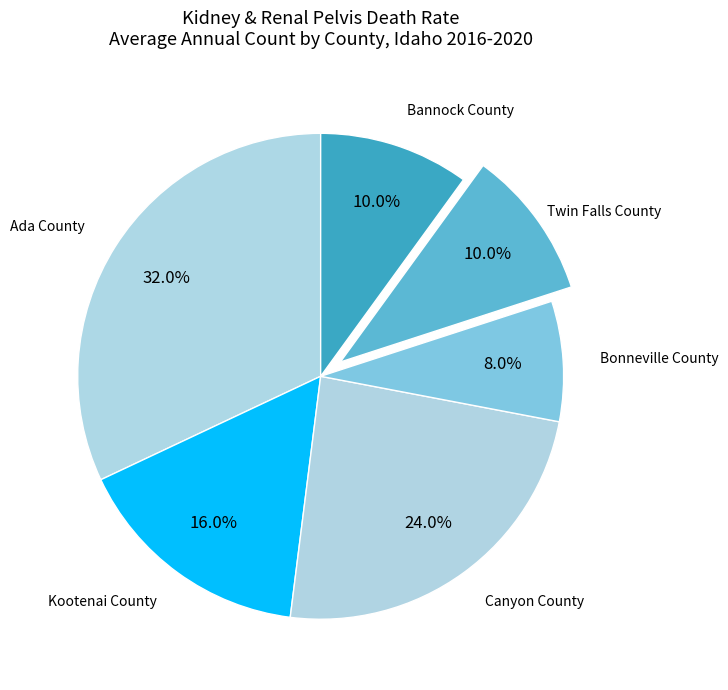

What is the ratio of the value at Bonneville County to the value at Bannock County?

0.8